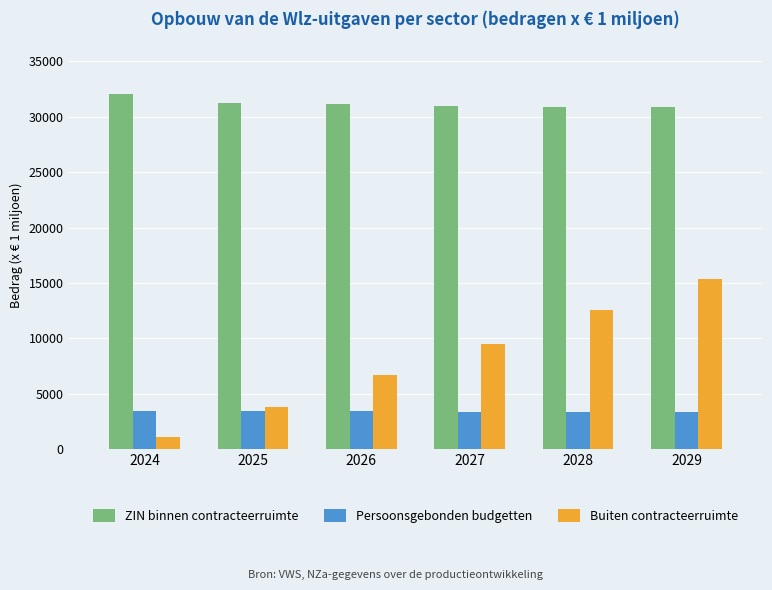

List the series in order of their peak value, lowest first.

Persoonsgebonden budgetten, Buiten contracteerruimte, ZIN binnen contracteerruimte